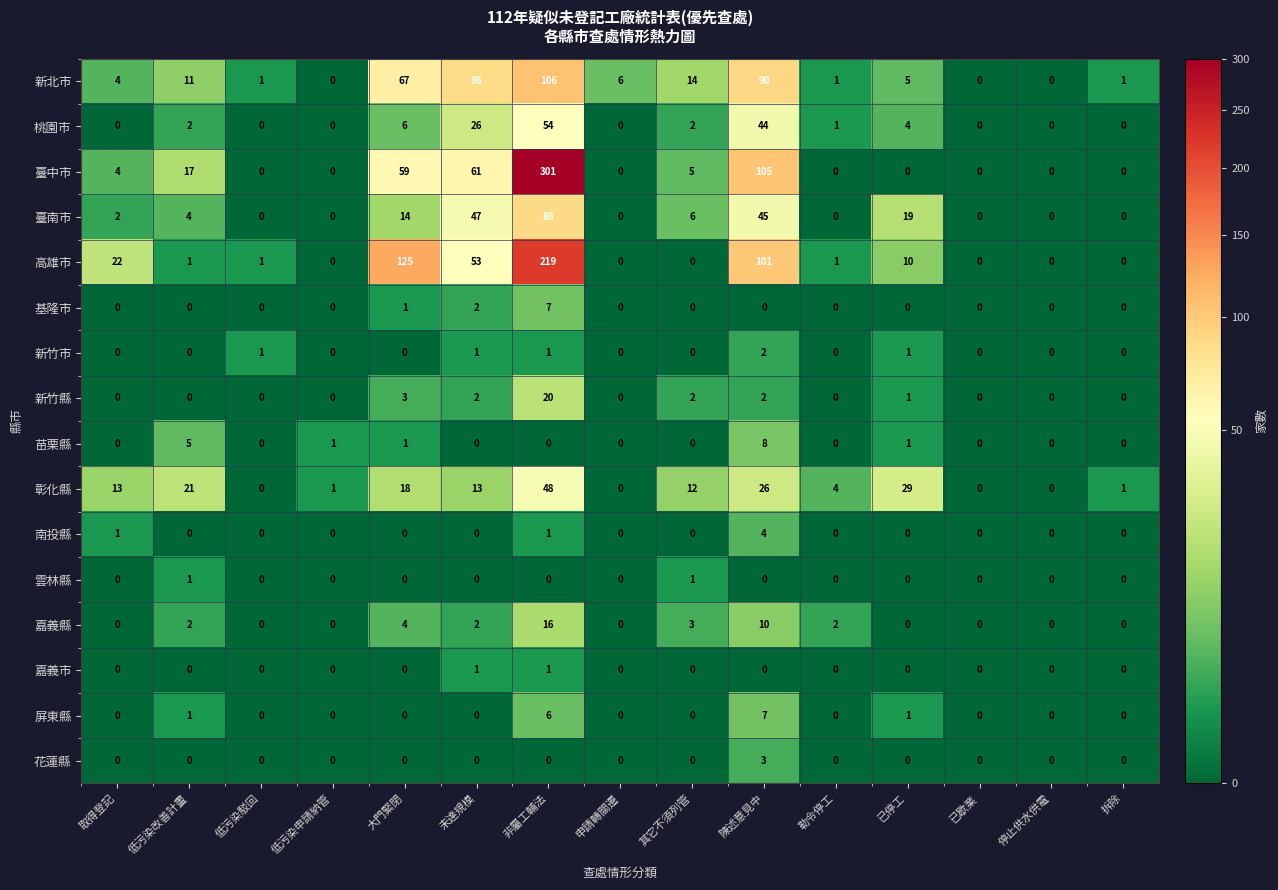

Which series has the largest range (max minus min)?

臺中市